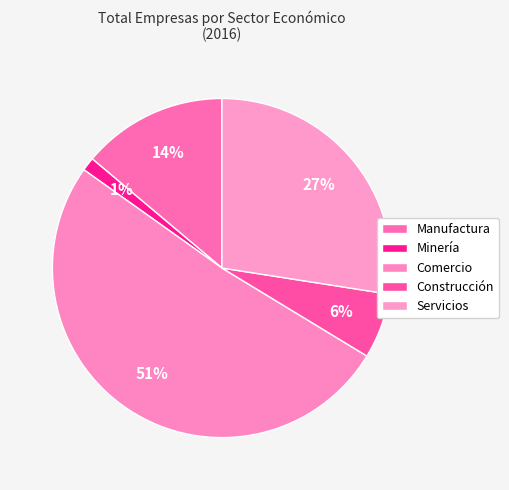

Is the sum of Manufactura and Comercio greater than half?

Yes